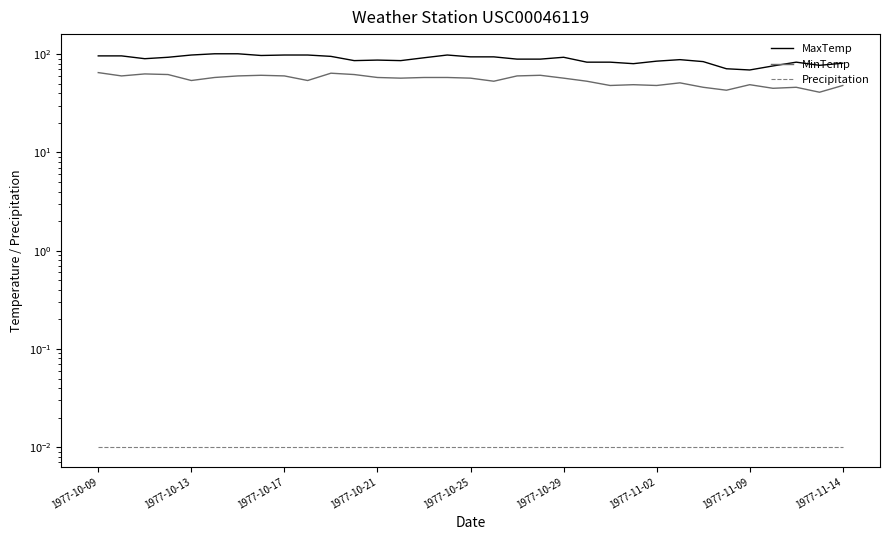

Which series has the largest total across all categories?

MaxTemp